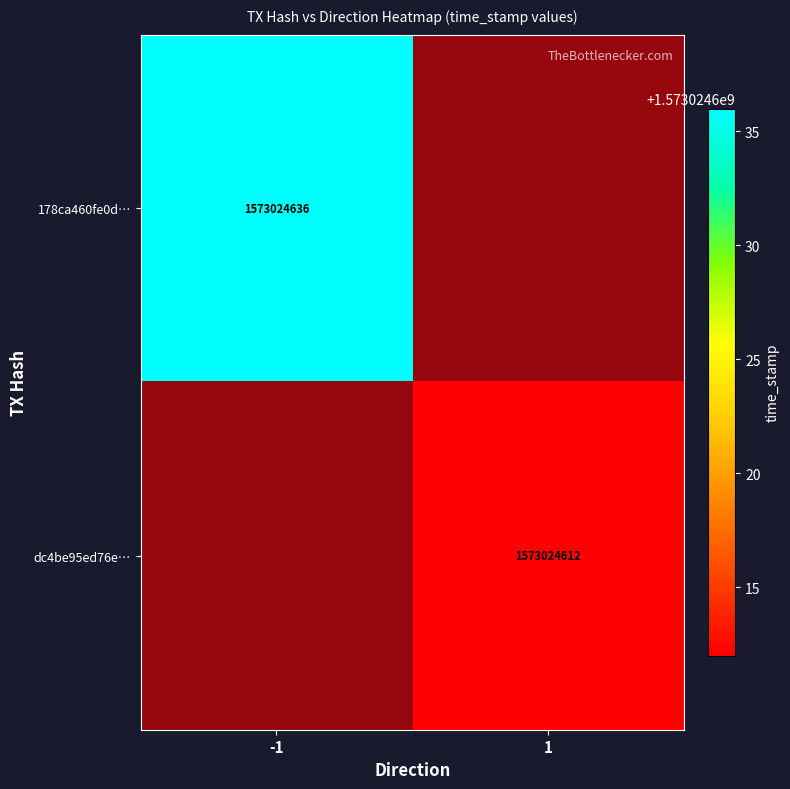

What is the average value of the 178ca460fe0d… series?

786512318